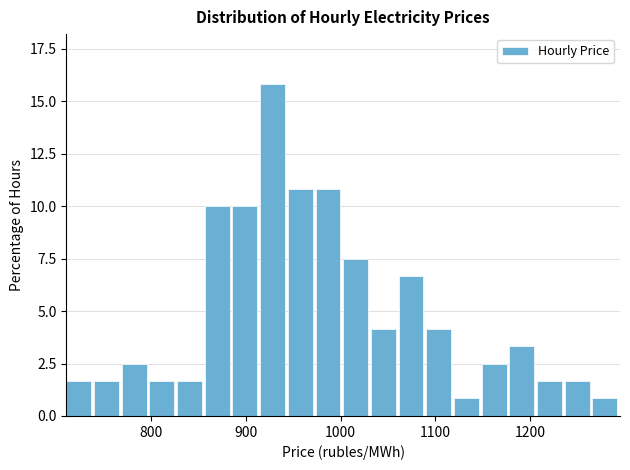

Around what value on the x-axis is the tallest bar? Give the approximate position of its centre, as read against the axis.

930